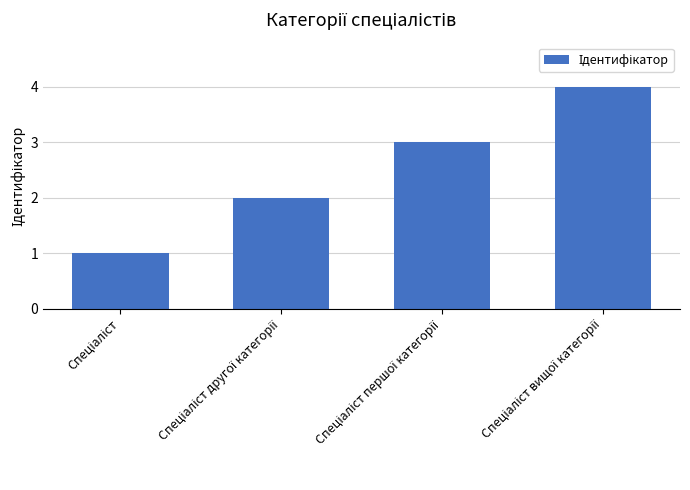

What is the difference between the maximum and minimum values?

3